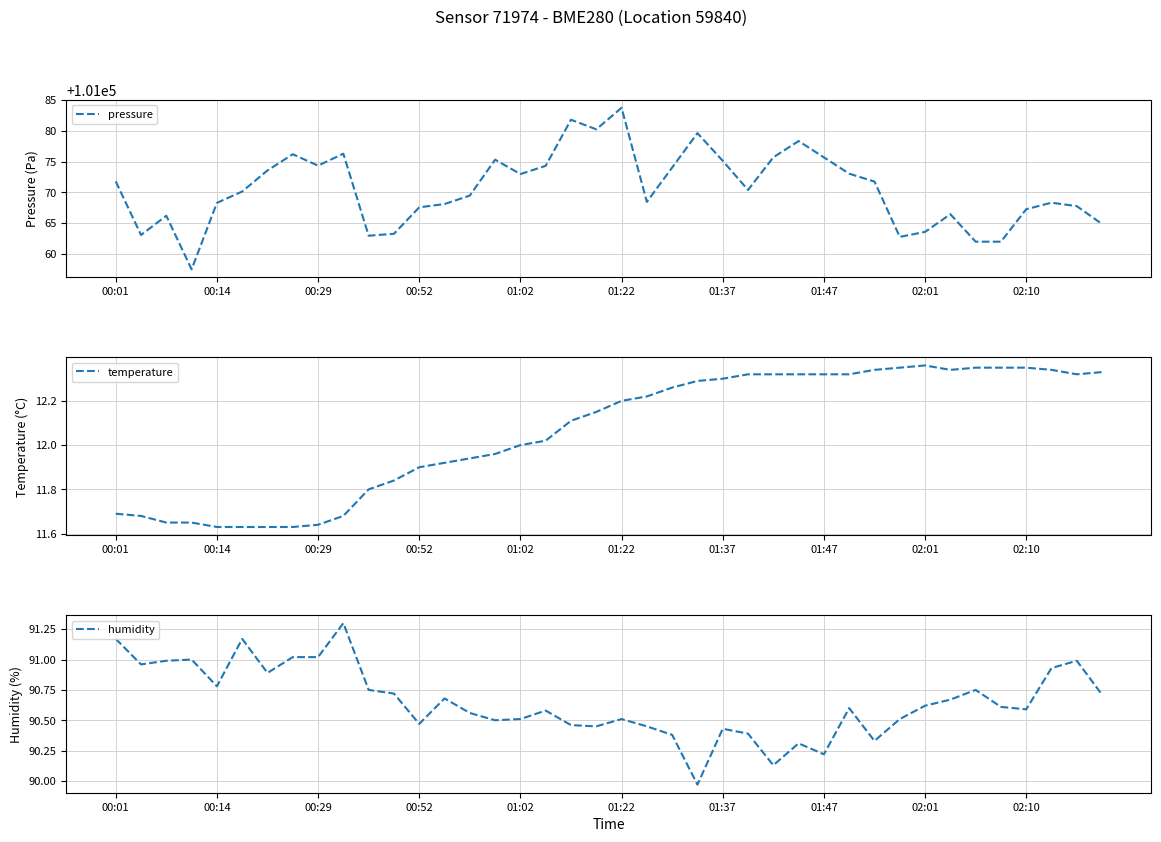

What is the maximum value for pressure?

101083.8